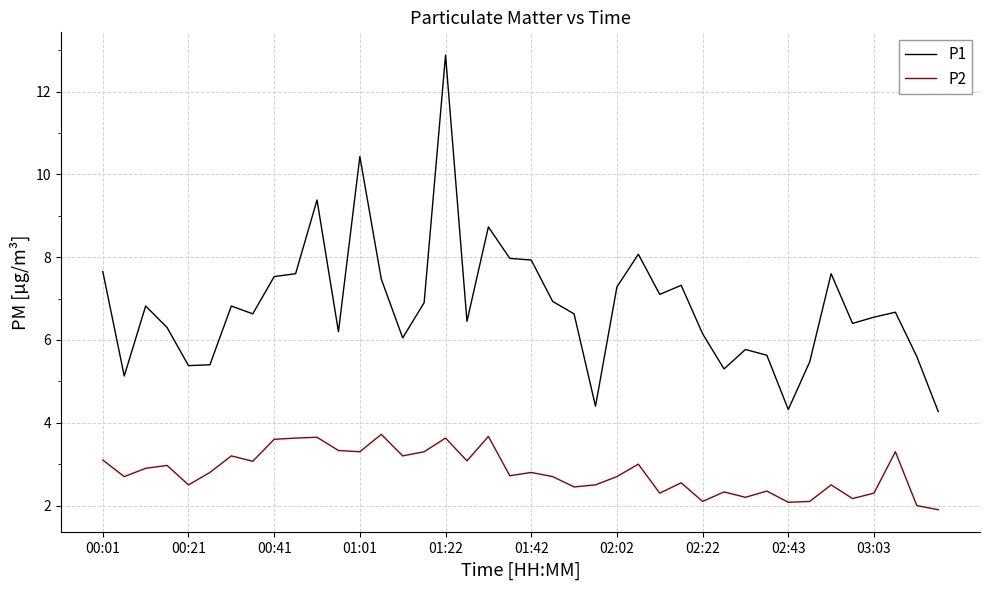

What is the greatest value displayed?

12.9